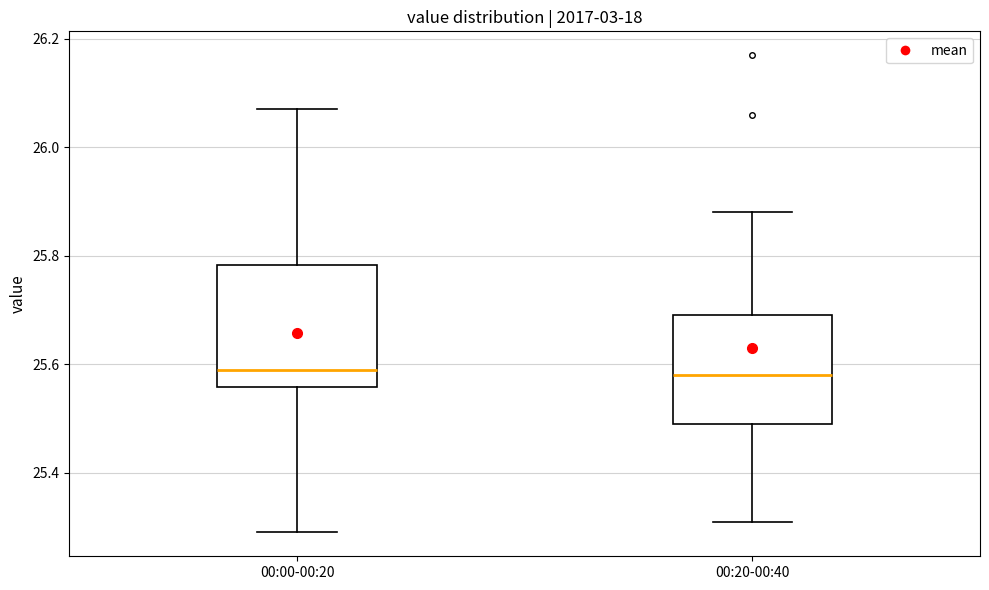

Comparing the boxes themselves (not the whiskers), which one is the tallest?

00:00-00:20